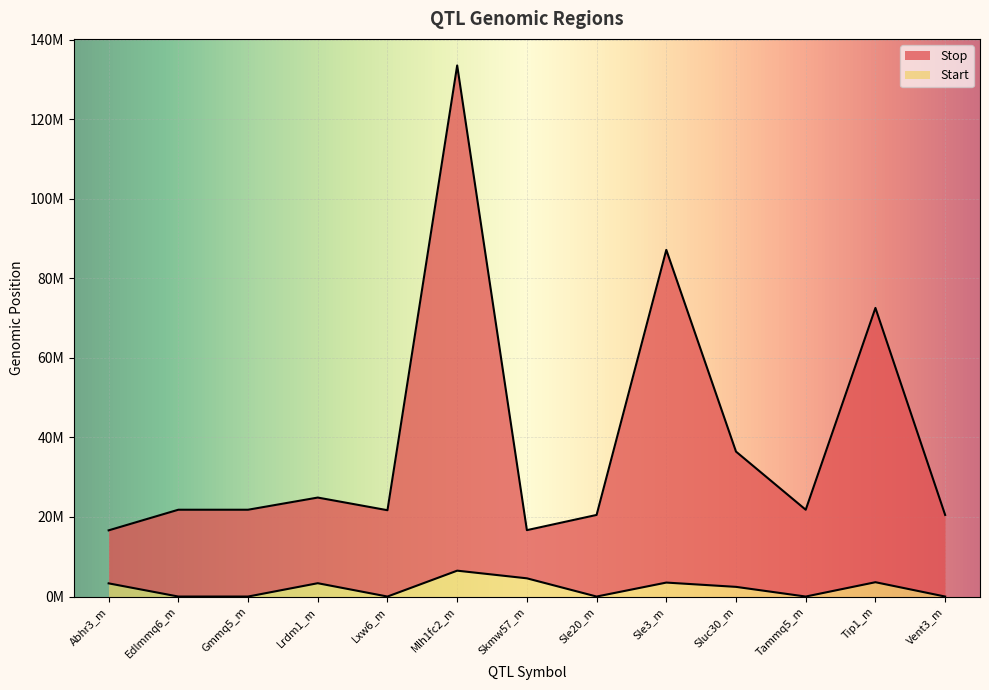

The Stop series shows 52636225 at Sle3_m. True or false?

False